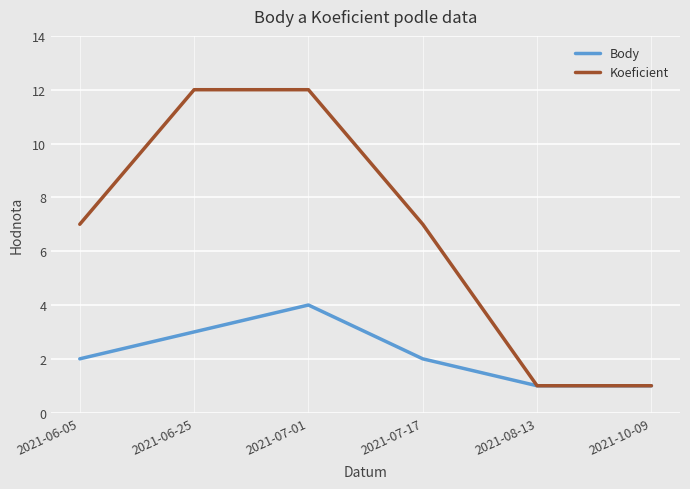

What is the approximate value of Body at 2021-06-05?

2